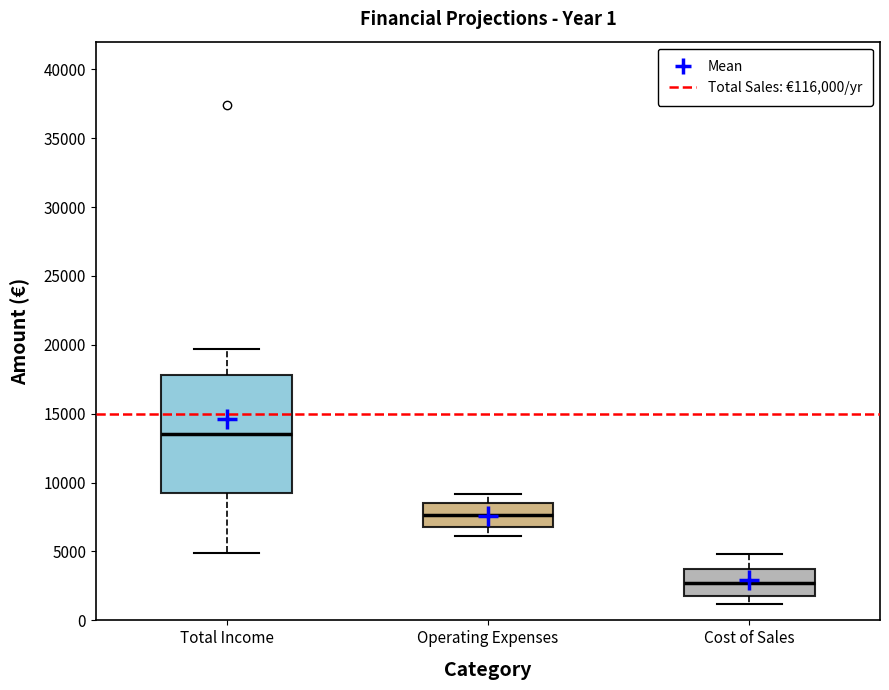

Reading left to right, read every box against the y-axis: the position of its median line, the range the box covers, and the ends of its whiskers. The values are not printed on the chart, so give them approximately, as read against the axis.

Total Income: median 13500, box 9000 to 18000, whiskers 5000 to 19500
Operating Expenses: median 7500, box 7000 to 8500, whiskers 6000 to 9000
Cost of Sales: median 2500, box 2000 to 4000, whiskers 1000 to 5000